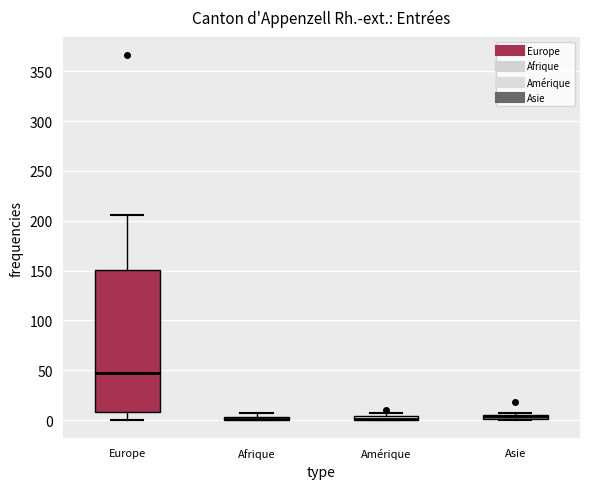

Comparing the boxes themselves (not the whiskers), which one is the tallest?

Europe